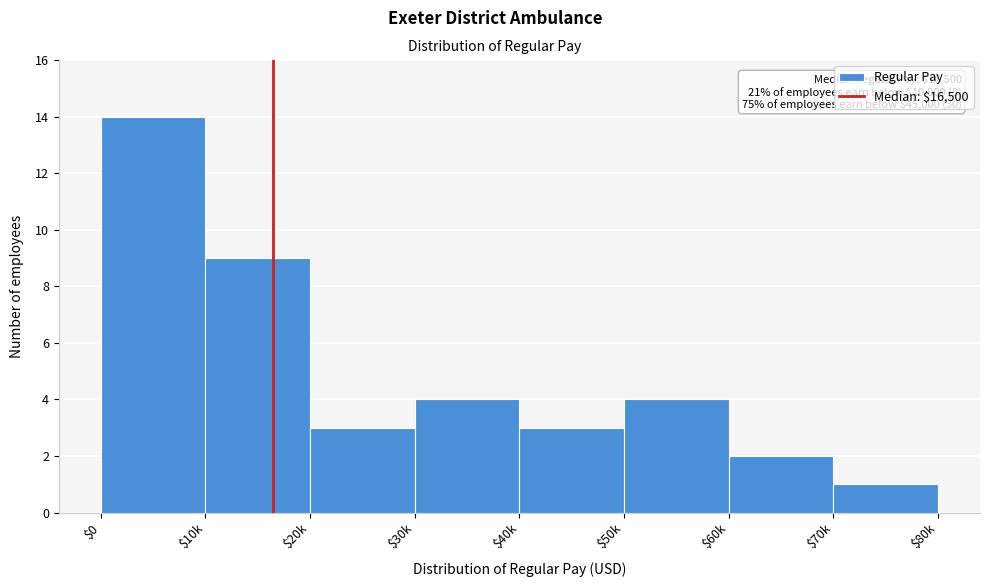

Reading left to right, list all the values displayed in this chart.

14	9	3	4	3	4	2	1